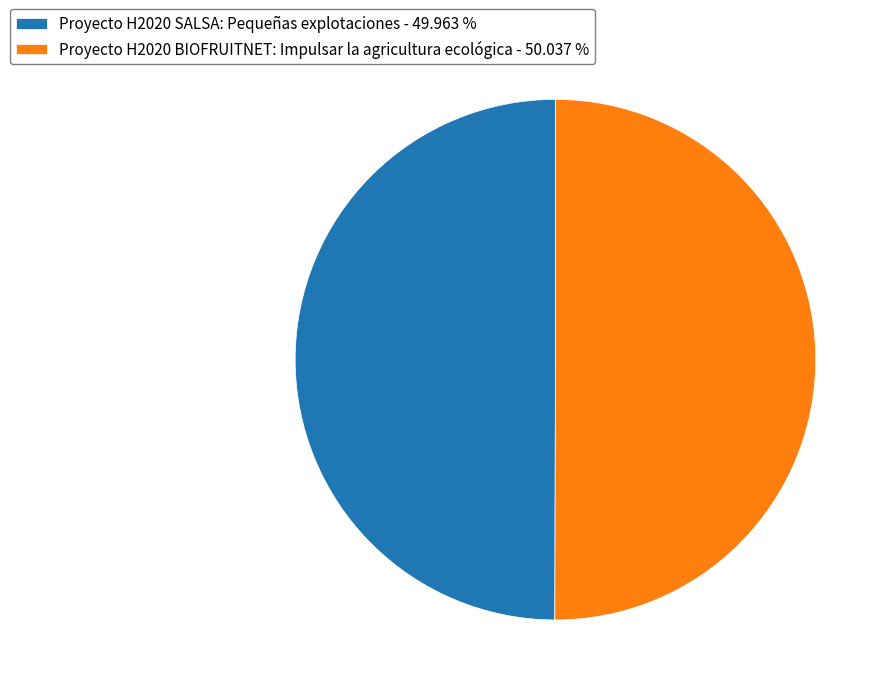

Approximately how many times larger is the value at Proyecto H2020 BIOFRUITNET: Impulsar la agricultura ecológica - 50.037 % compared to Proyecto H2020 SALSA: Pequeñas explotaciones - 49.963 %?

1.0